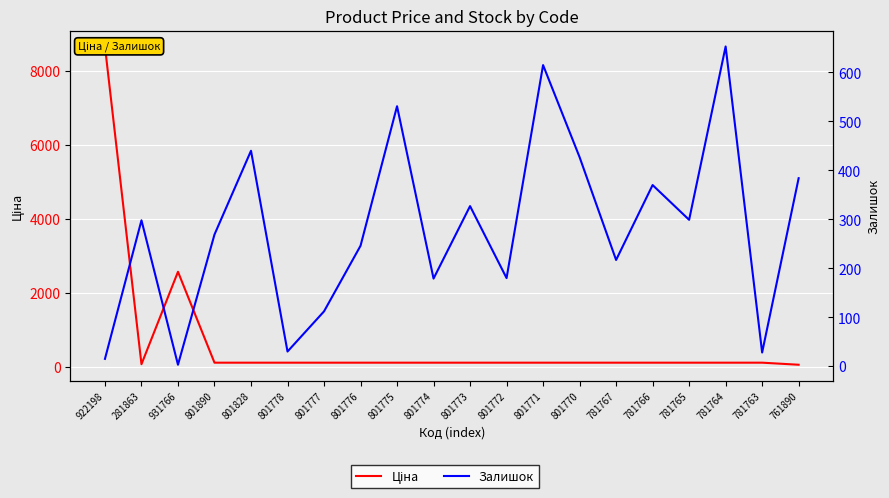

How many lines are shown in the chart?

2